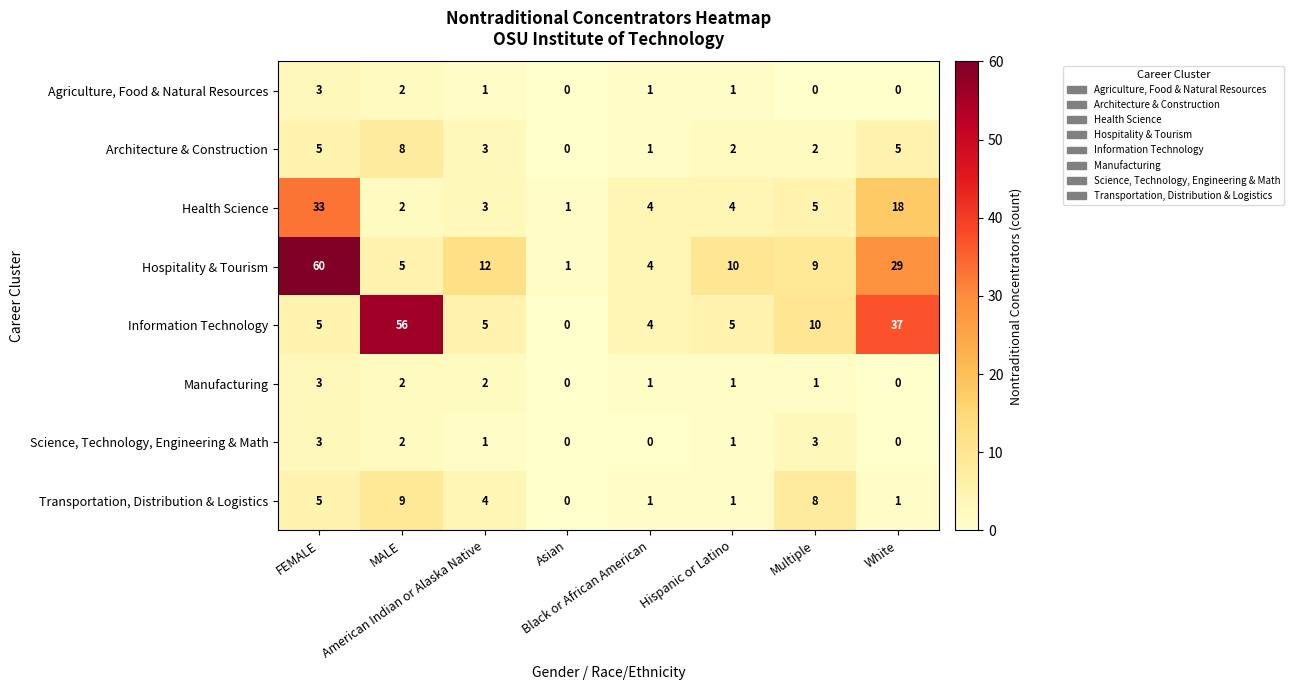

Which series has the widest spread of values?

Hospitality & Tourism